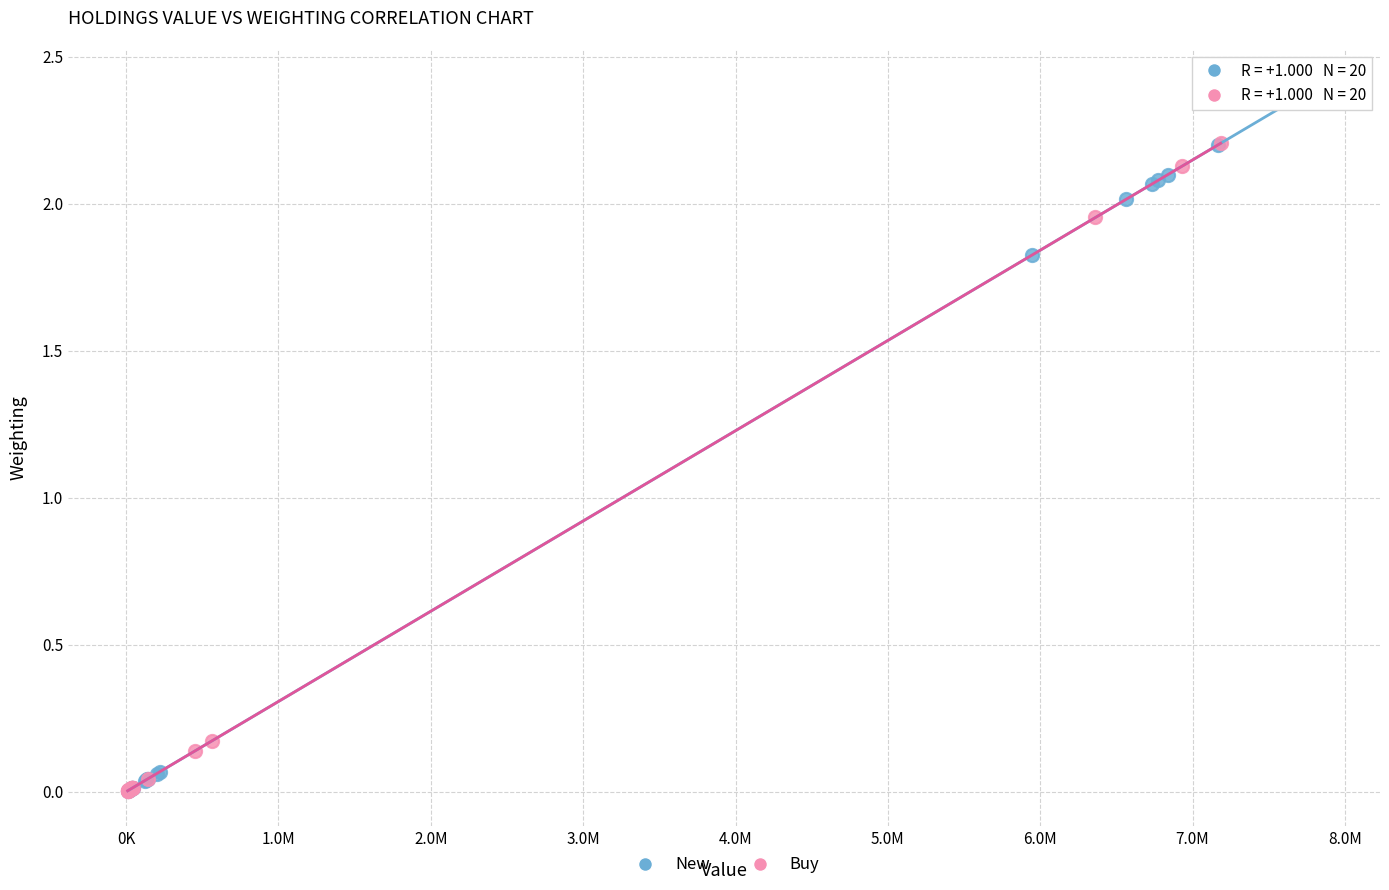

What are all the series names shown in the legend?

New, Buy